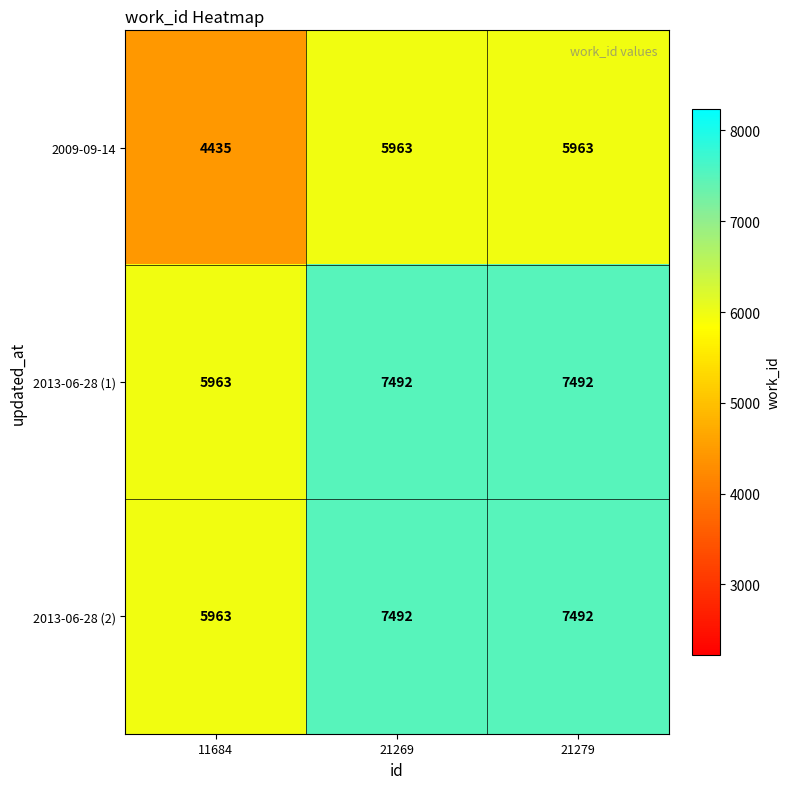

What is the spread (max minus min) of values at 21269?

1529